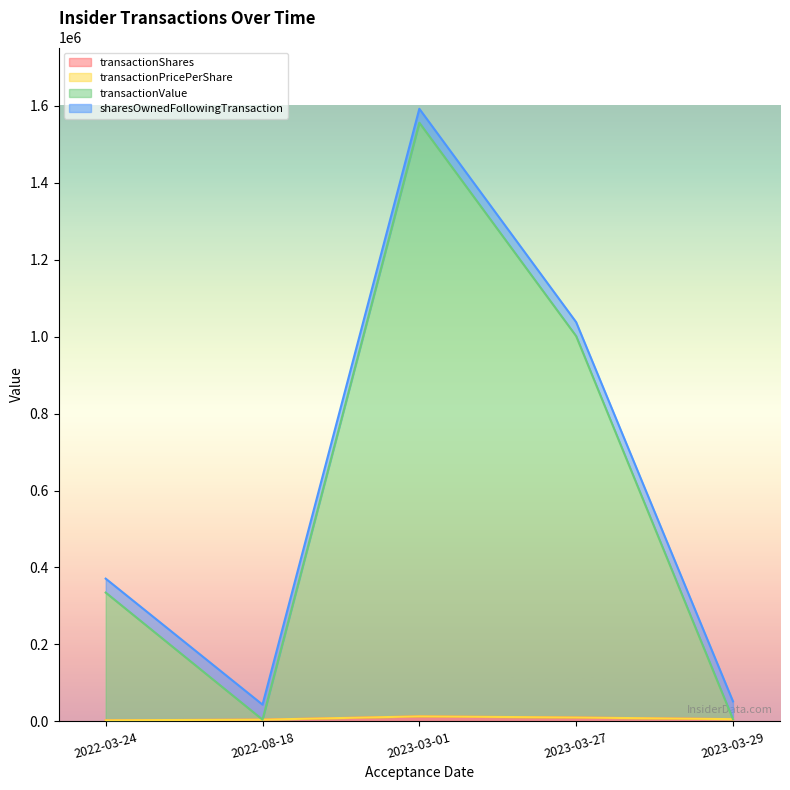

What is the total value across all series at 2022-08-18?

43602.0